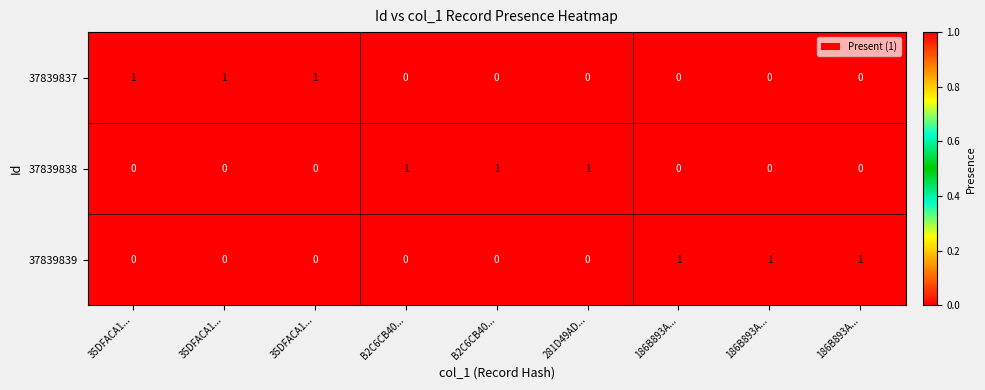

How many data points does each series have?

9